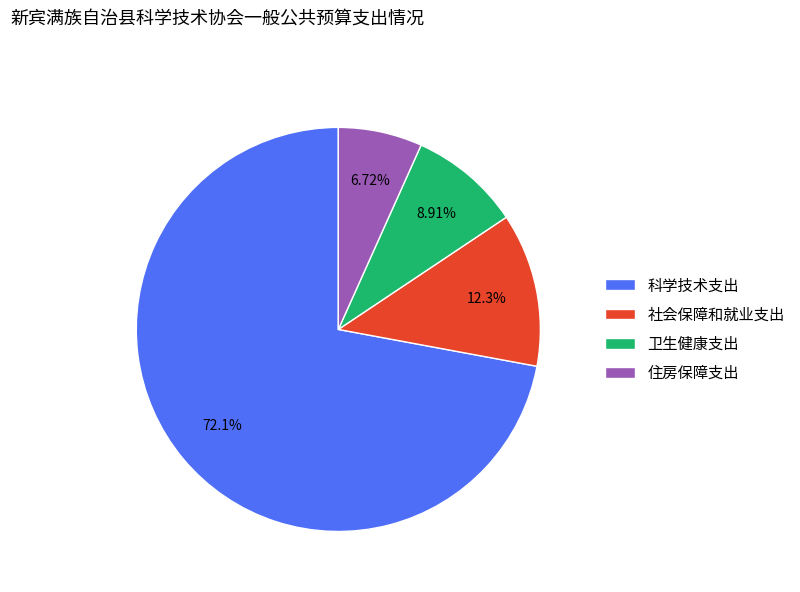

How many slices are in this pie chart?

4